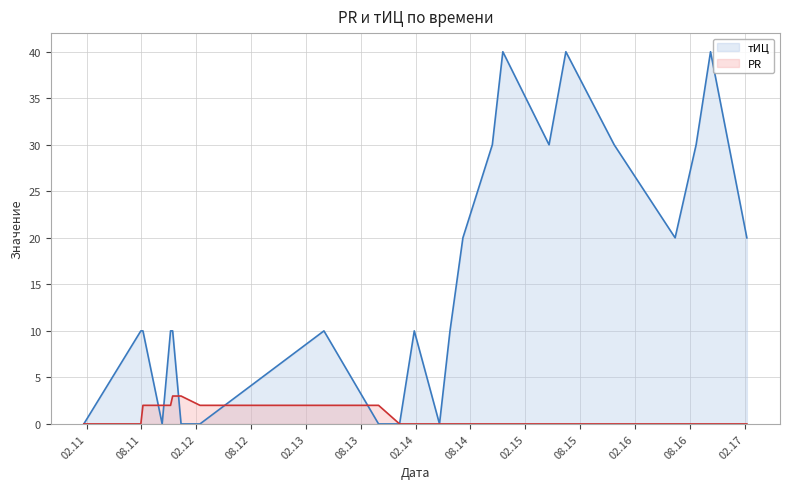

How many positive values does the тИЦ series have?

17